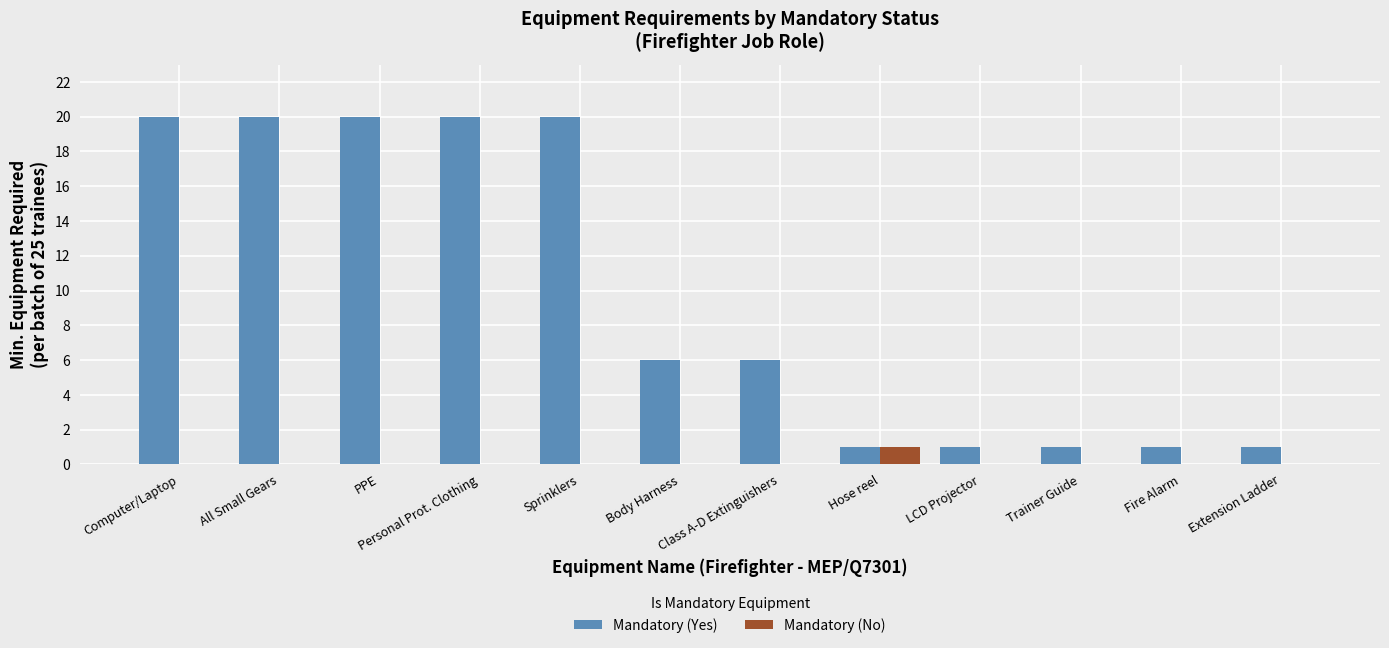

What is the greatest value displayed?

20